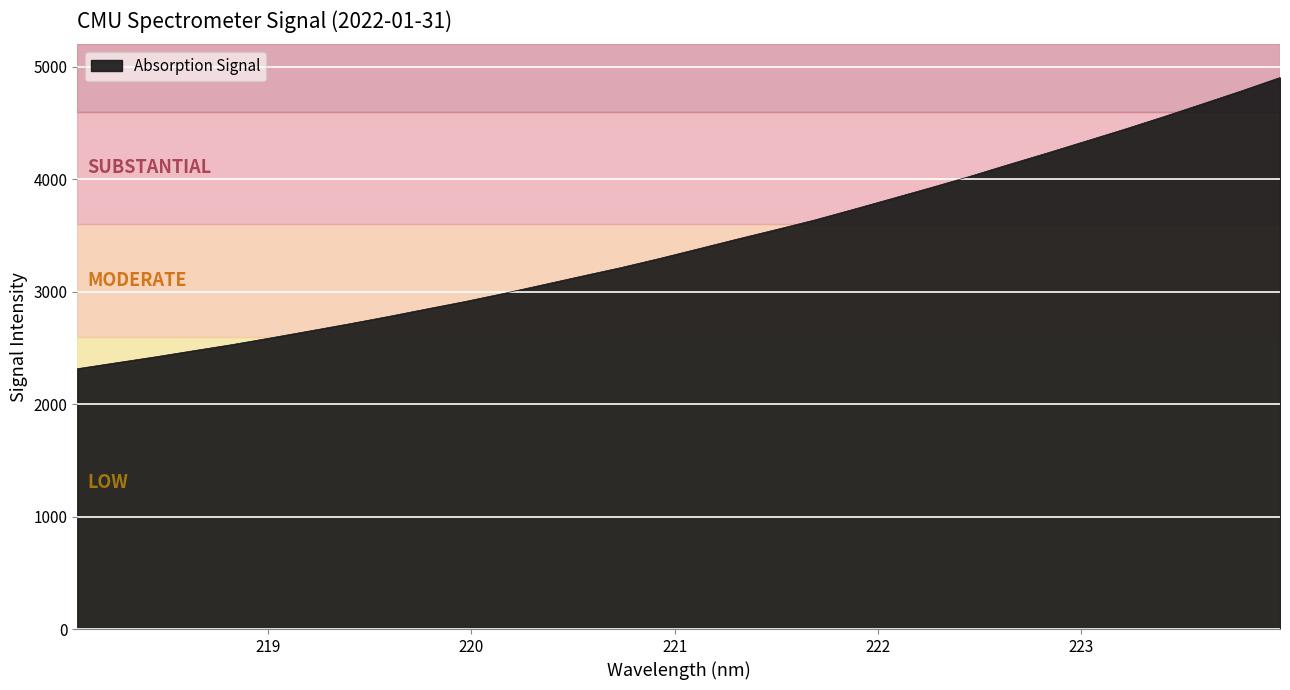

What is the greatest value displayed?

4904.3